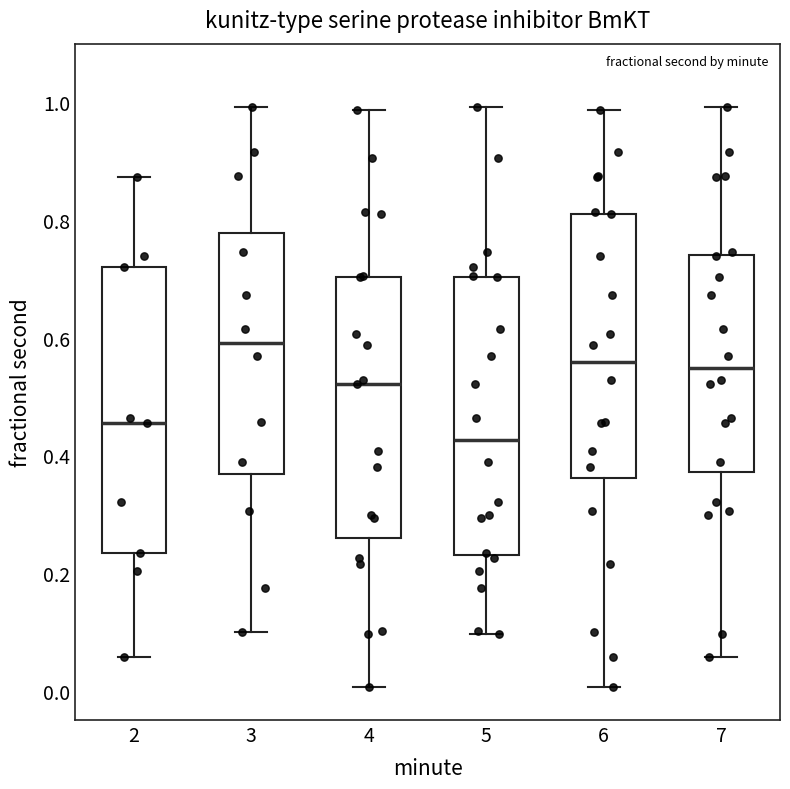

Which box's median line is the lowest?

5